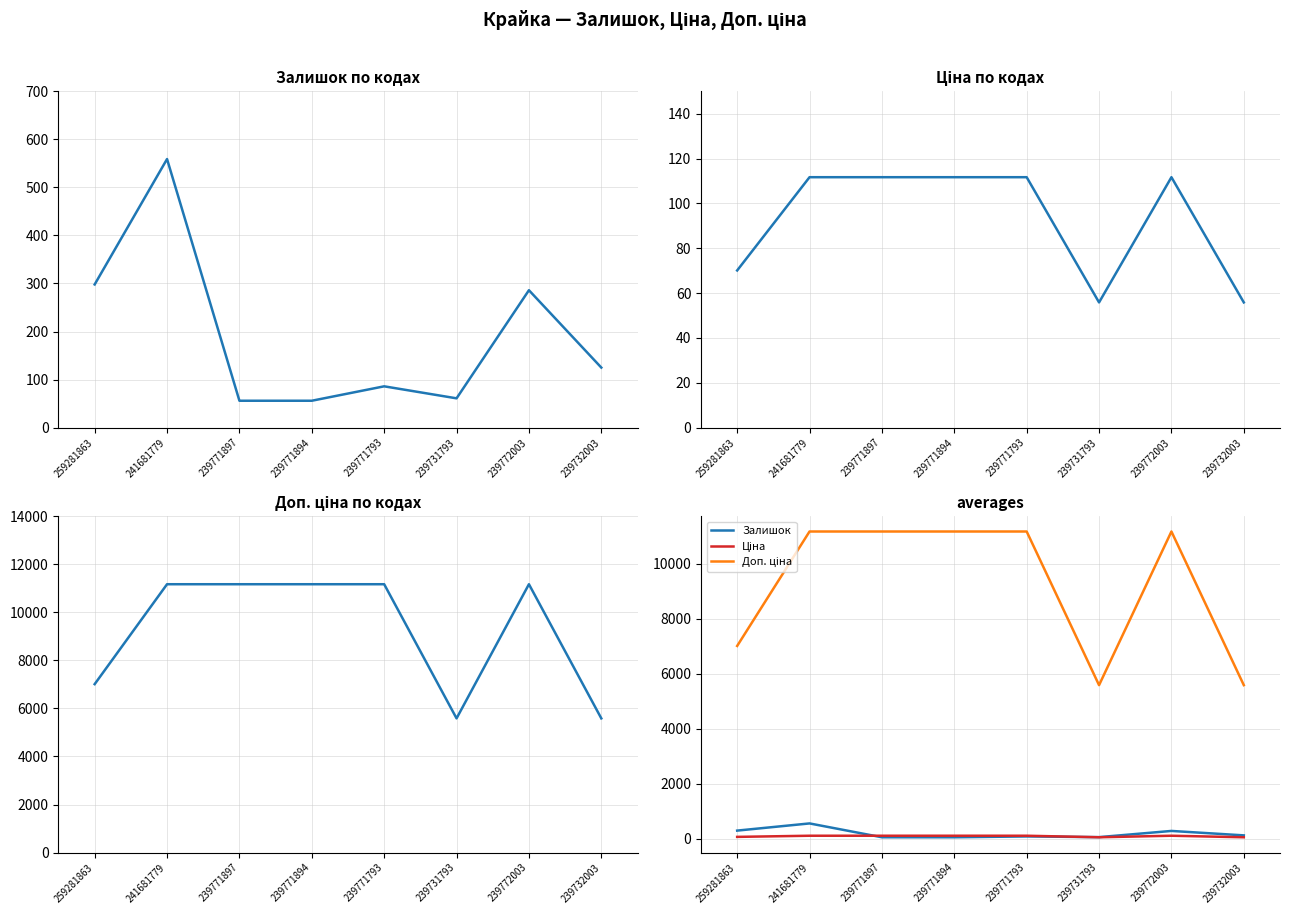

Rank the series by their maximum value, from lowest to highest.

Ціна, Залишок, Доп. ціна